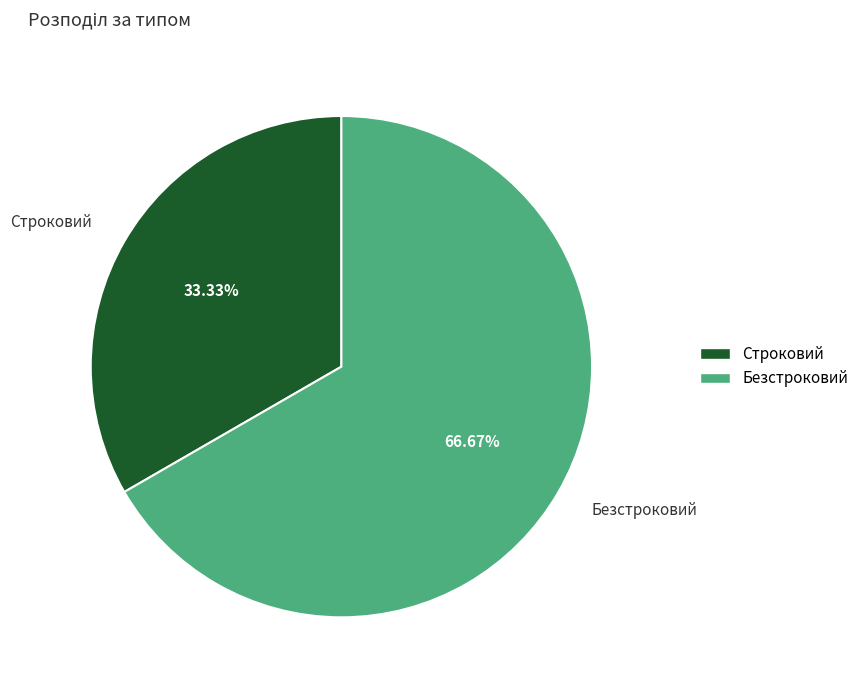

What is the total percentage of Безстроковий and Строковий?

100.0%